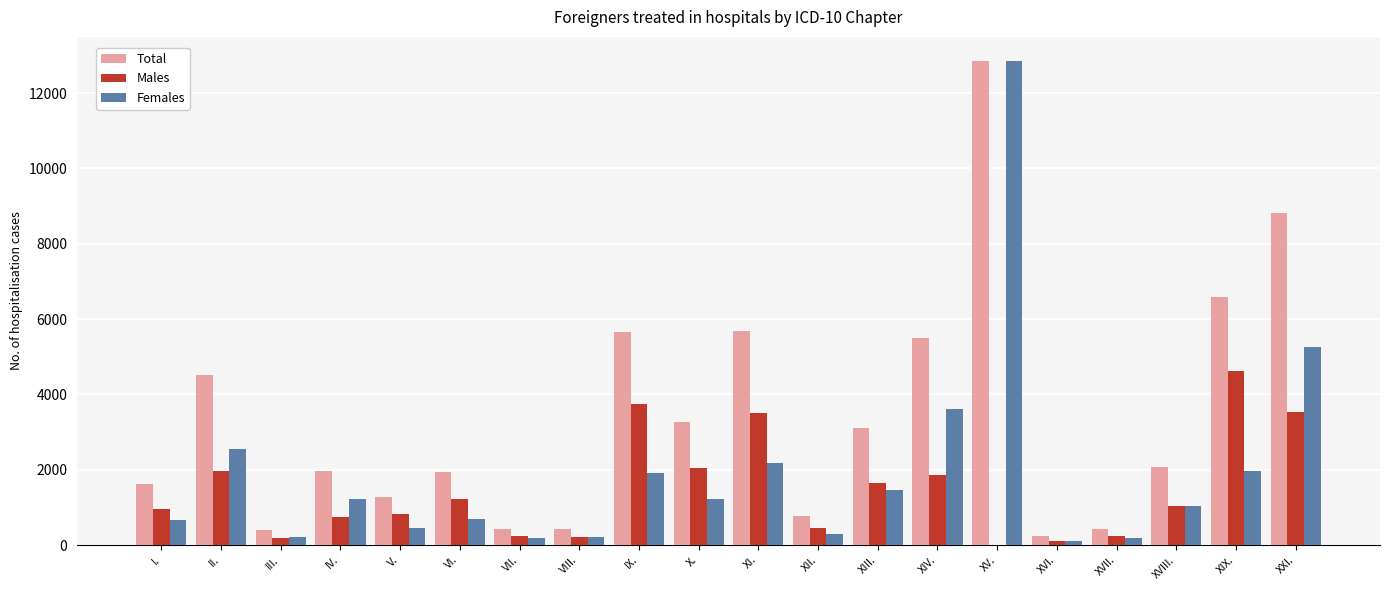

At which category is the sum across all series the highest?

XV.